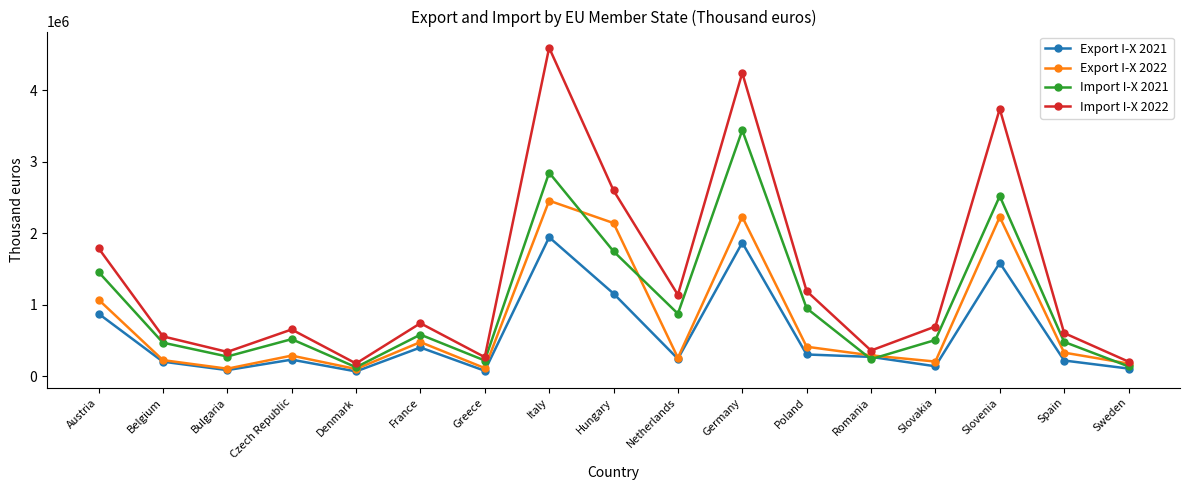

What are all the series names shown in the legend?

Export I-X 2021, Export I-X 2022, Import I-X 2021, Import I-X 2022